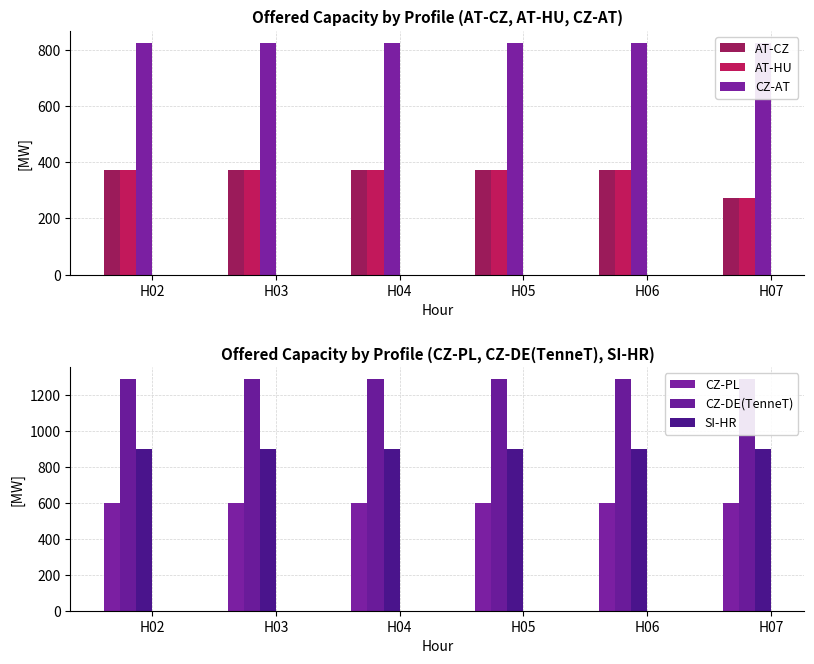

At which label does AT-HU reach its peak?

H02